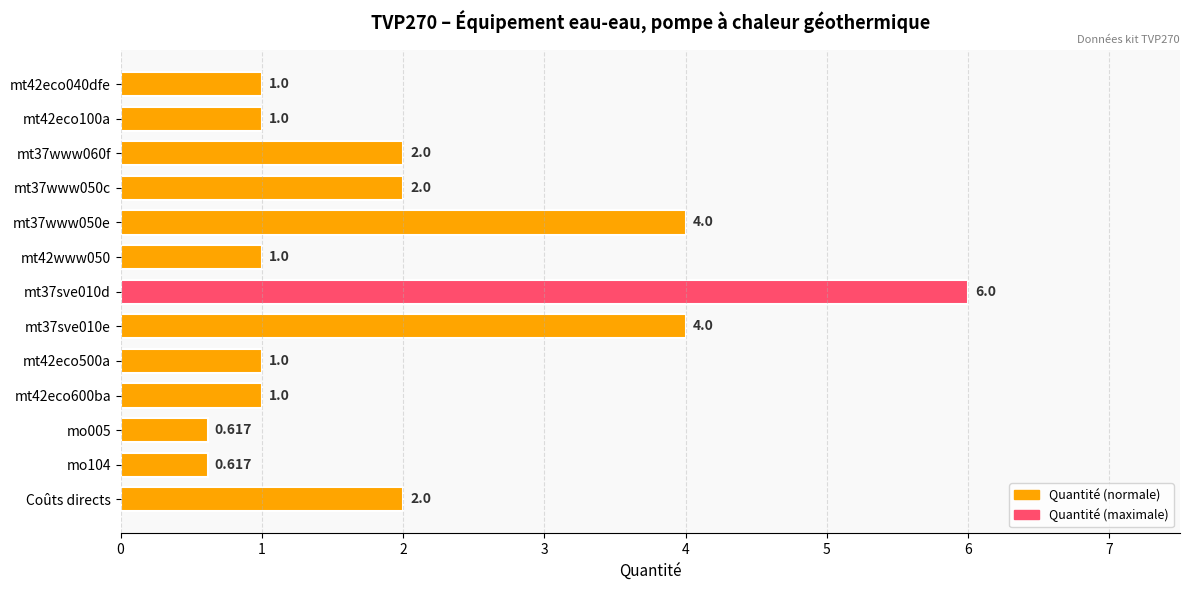

Which has a higher value, Coûts directs or mt42eco040dfe?

Coûts directs